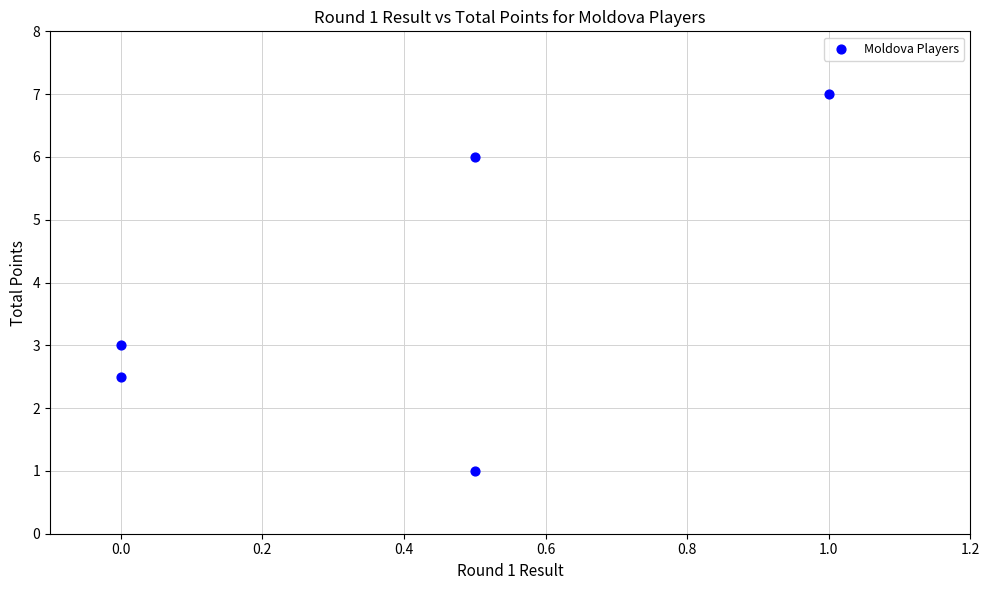

What Y value in the scatter plot is closest to 4?

3.0